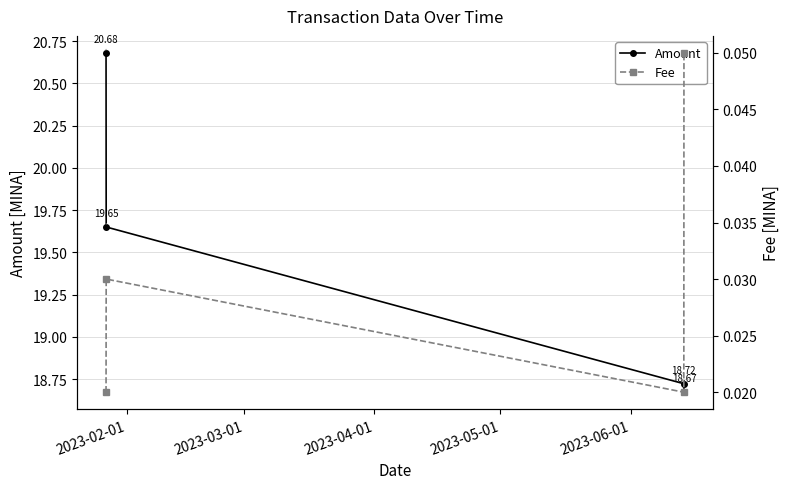

How many values in the Amount series are below 19?

2